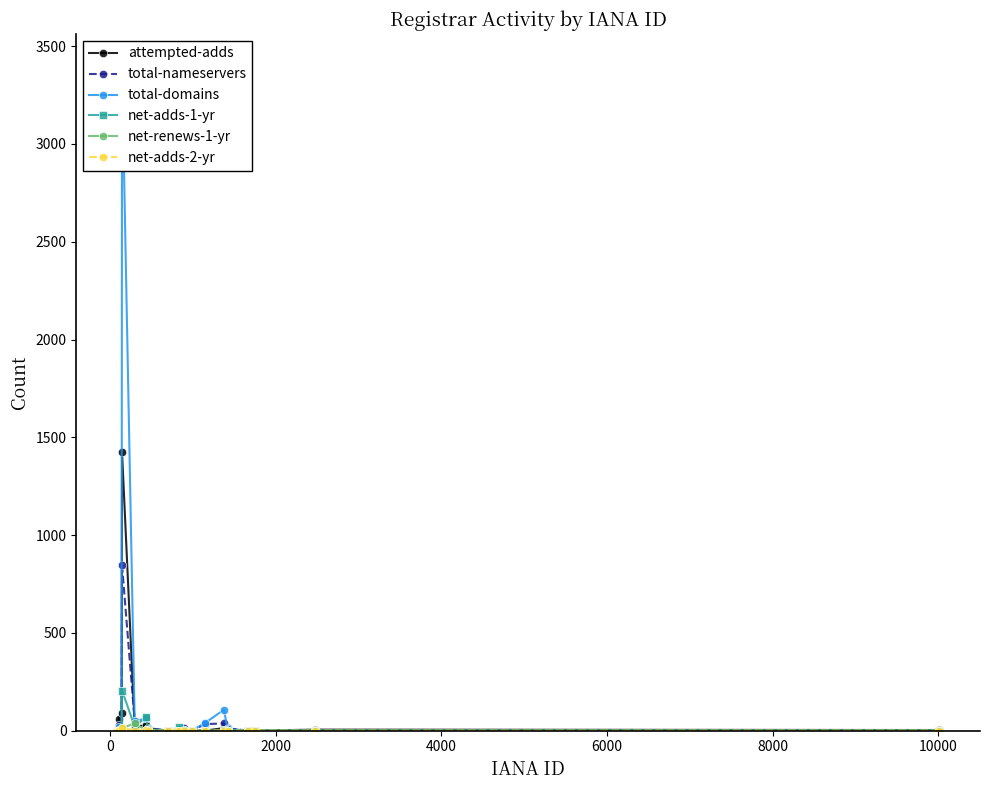

True or false: total-nameservers has more than 0 points higher than both neighbors.

True